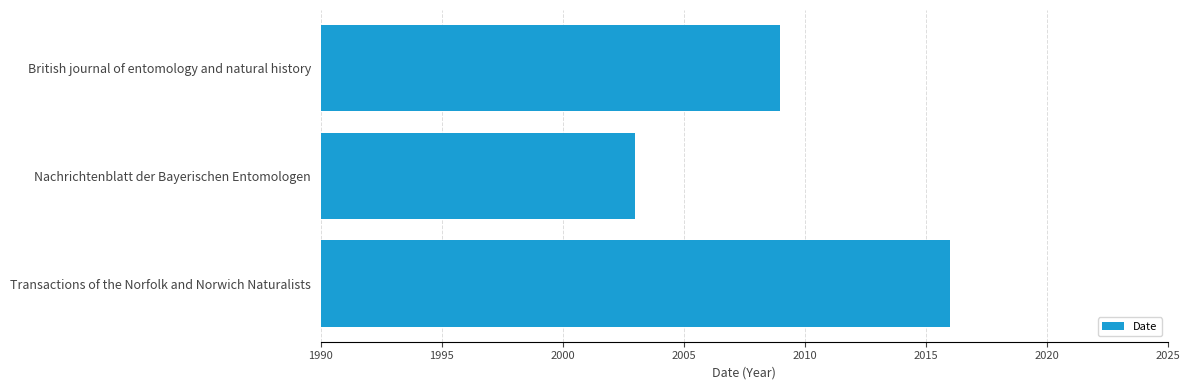

The chart shows a value of 2927 at Transactions of the Norfolk and Norwich Naturalists. True or false?

False